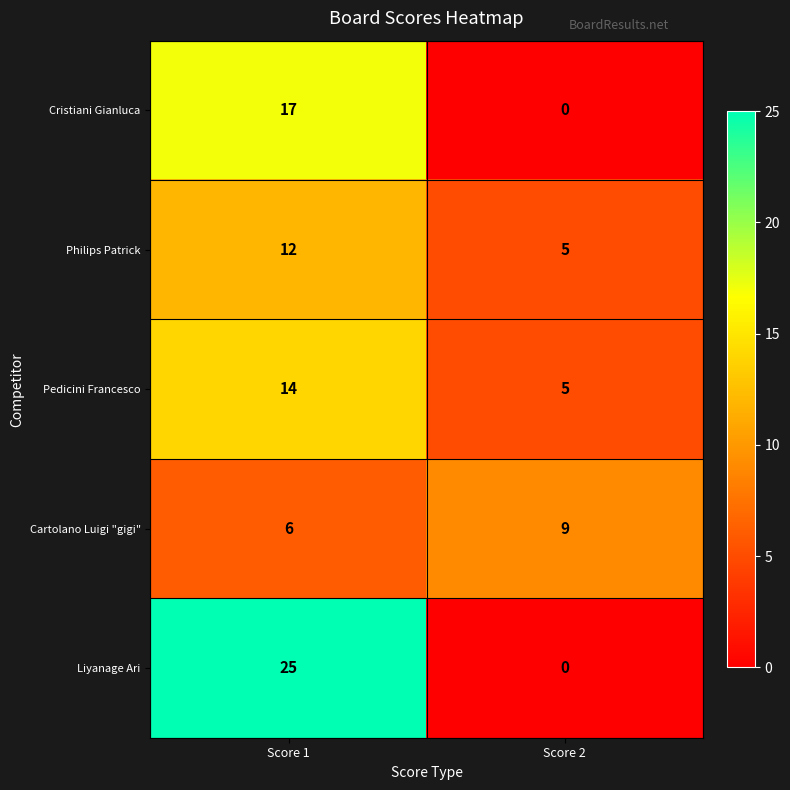

How many values in Liyanage Ari are above zero?

1